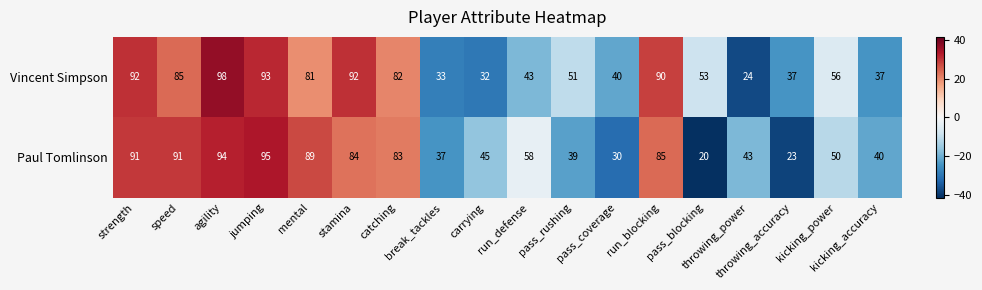

At how many categories does at least one series exceed 67?

8